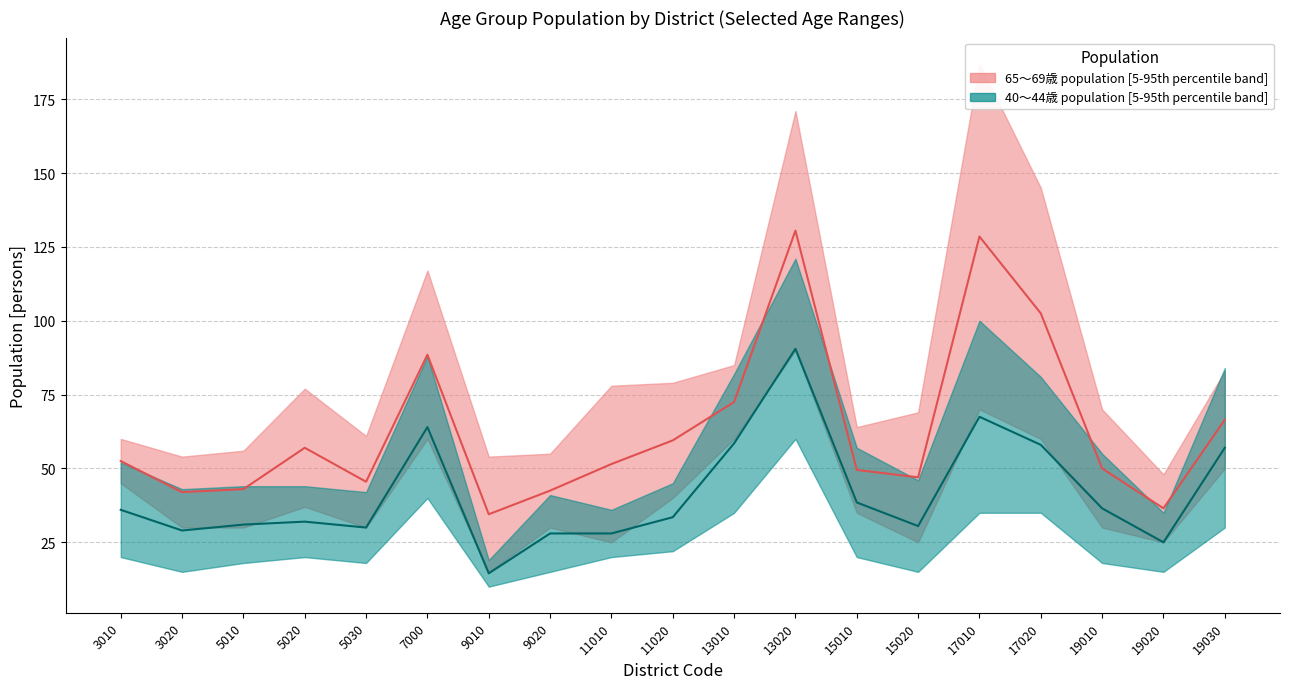

Which series changed the most between 7000 and 13020?

65-69